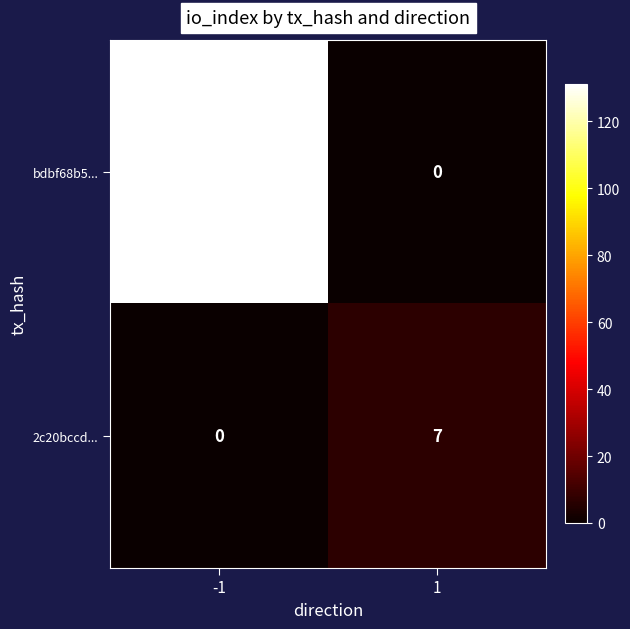

What is the difference between the highest and lowest values at -1?

131